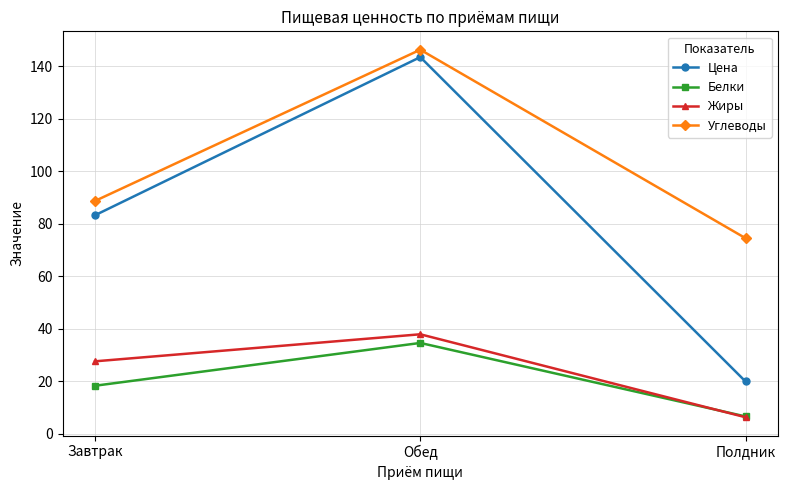

What is the total value across all series at Полдник?

107.3